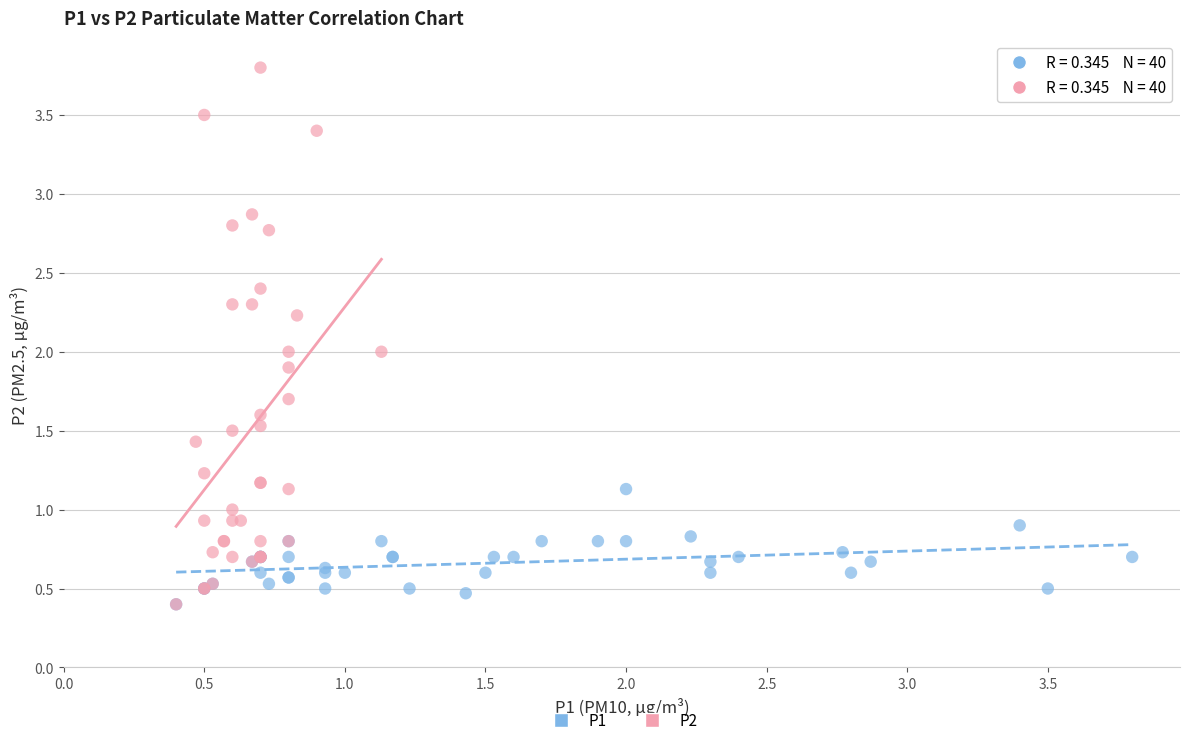

What are all the series names shown in the legend?

P1, P2